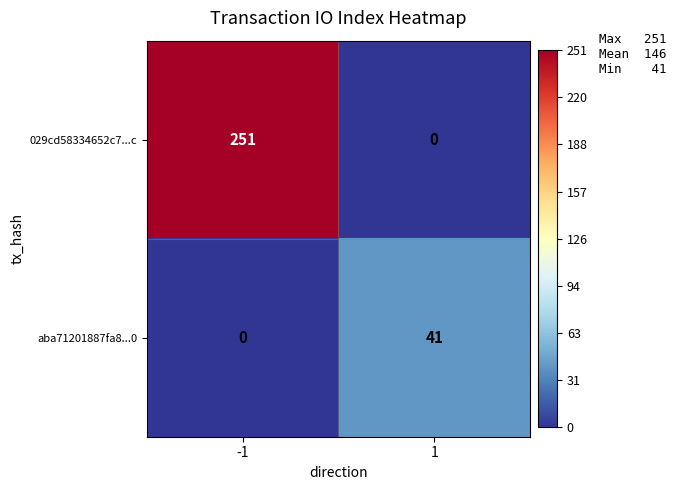

Rank the series by their maximum value, from highest to lowest.

029cd58334652c7...c, aba71201887fa8...0